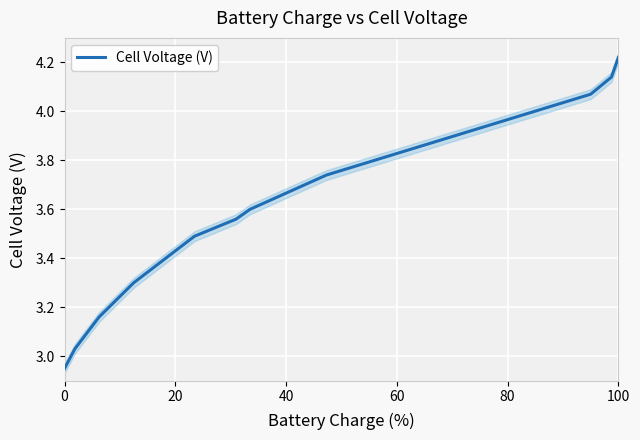

At which label does Cell Voltage (V) reach its peak?

100